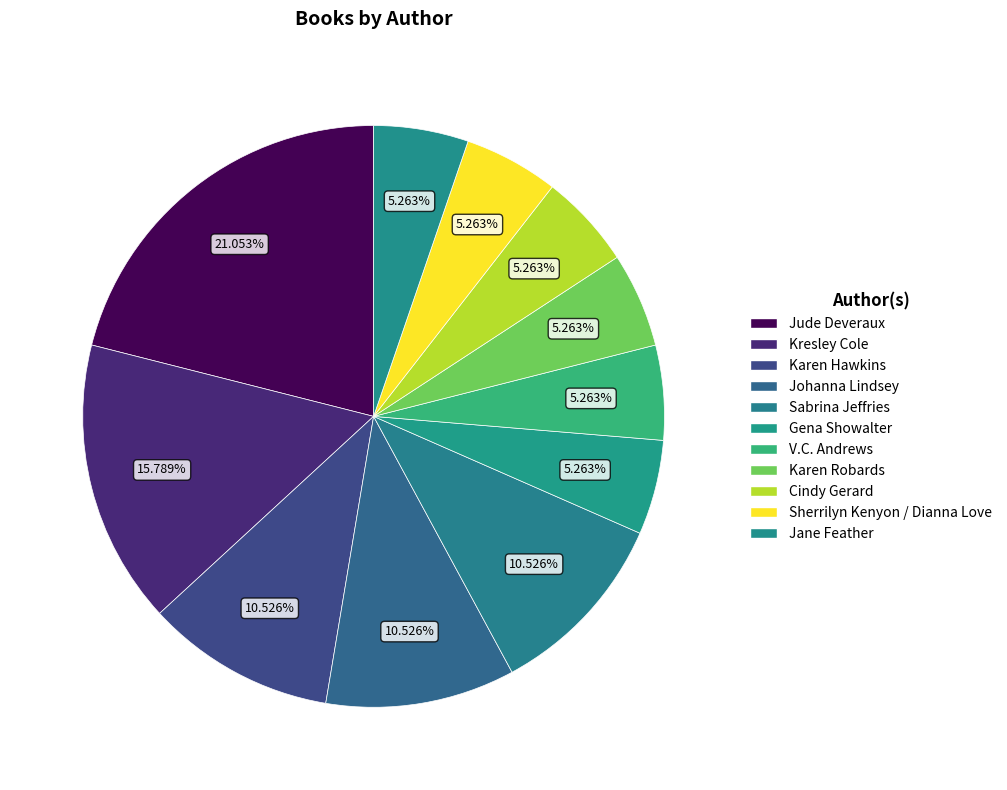

To the nearest percent, what is the difference between the largest and smallest slice percentages?

16%